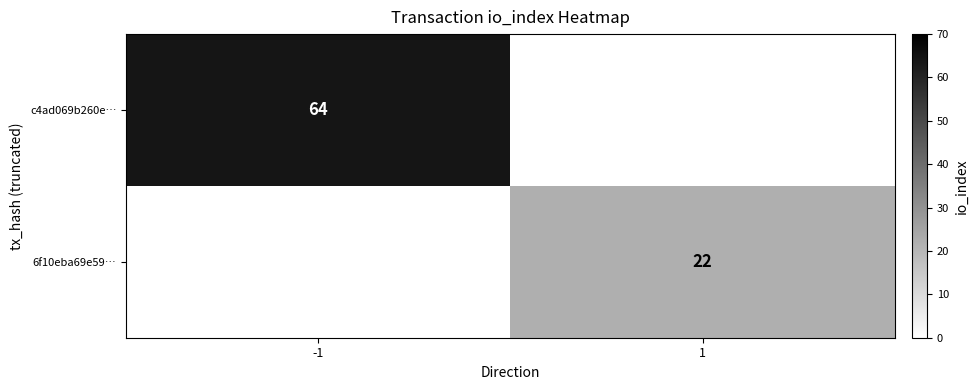

Which series changed the most between -1 and 1?

c4ad069b260e…